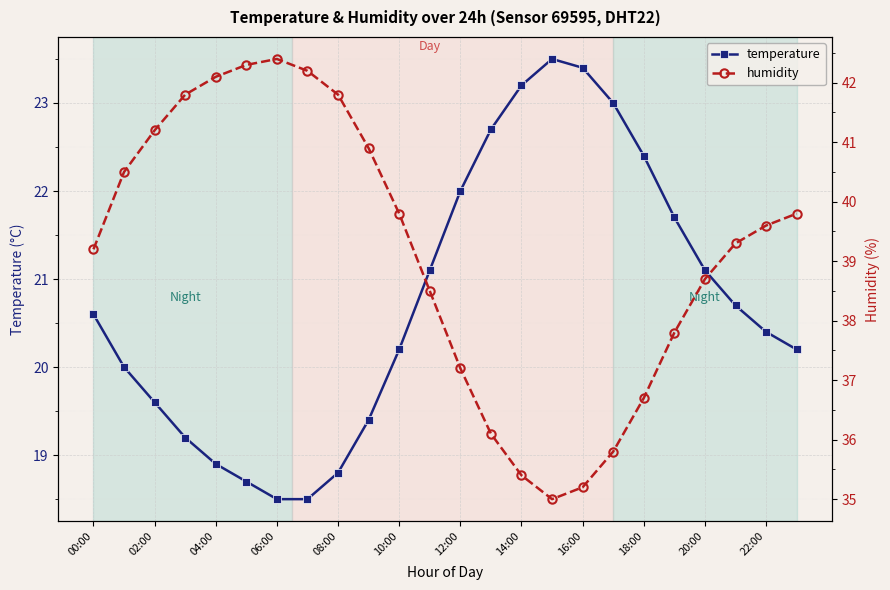

Reading right to left, list all the values displayed in this chart.

temperature: 20.2	20.4	20.7	21.1	21.7	22.4	23.0	23.4	23.5	23.2	22.7	22.0	21.1	20.2	19.4	18.8	18.5	18.5	18.7	18.9	19.2	19.6	20.0	20.6
humidity: 39.8	39.6	39.3	38.7	37.8	36.7	35.8	35.2	35.0	35.4	36.1	37.2	38.5	39.8	40.9	41.8	42.2	42.4	42.3	42.1	41.8	41.2	40.5	39.2